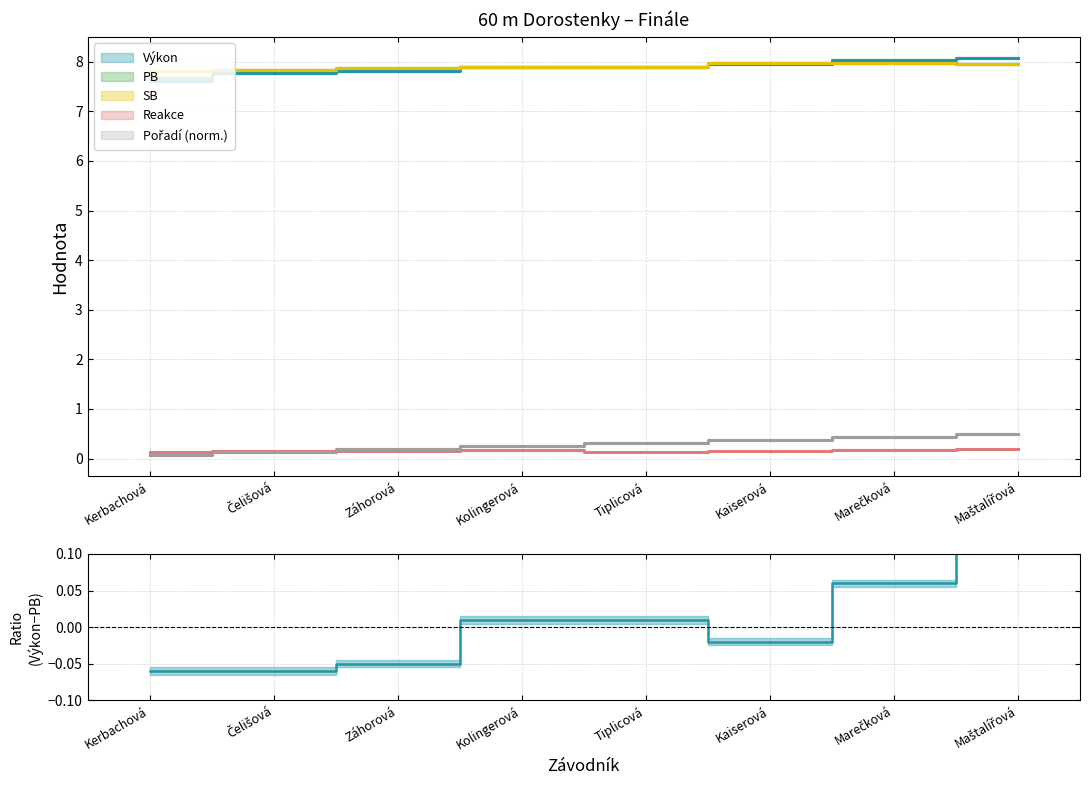

Rank the series by their maximum value, from highest to lowest.

Výkon, PB, SB, Pořadí, Reakce